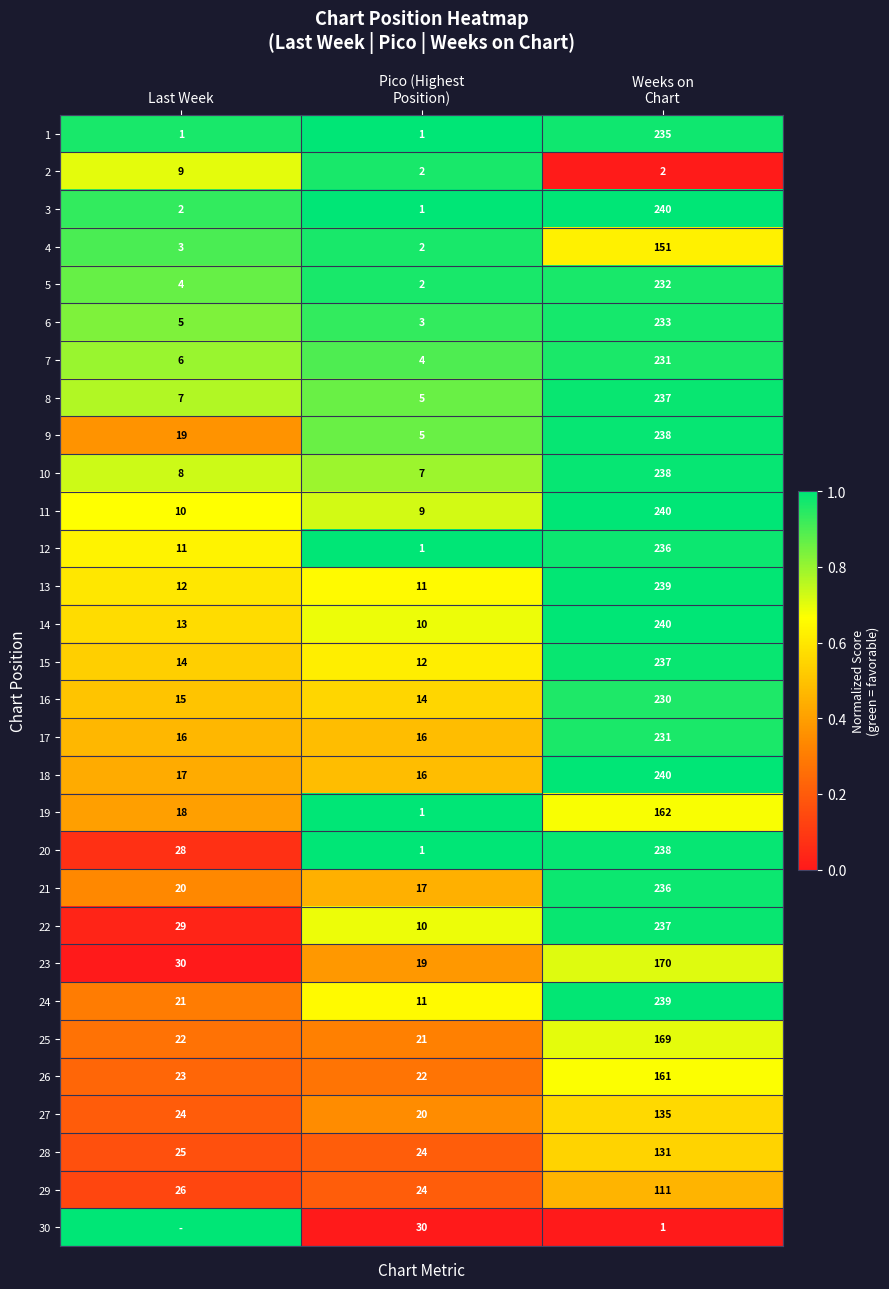

At how many categories does at least one series exceed 0?

3